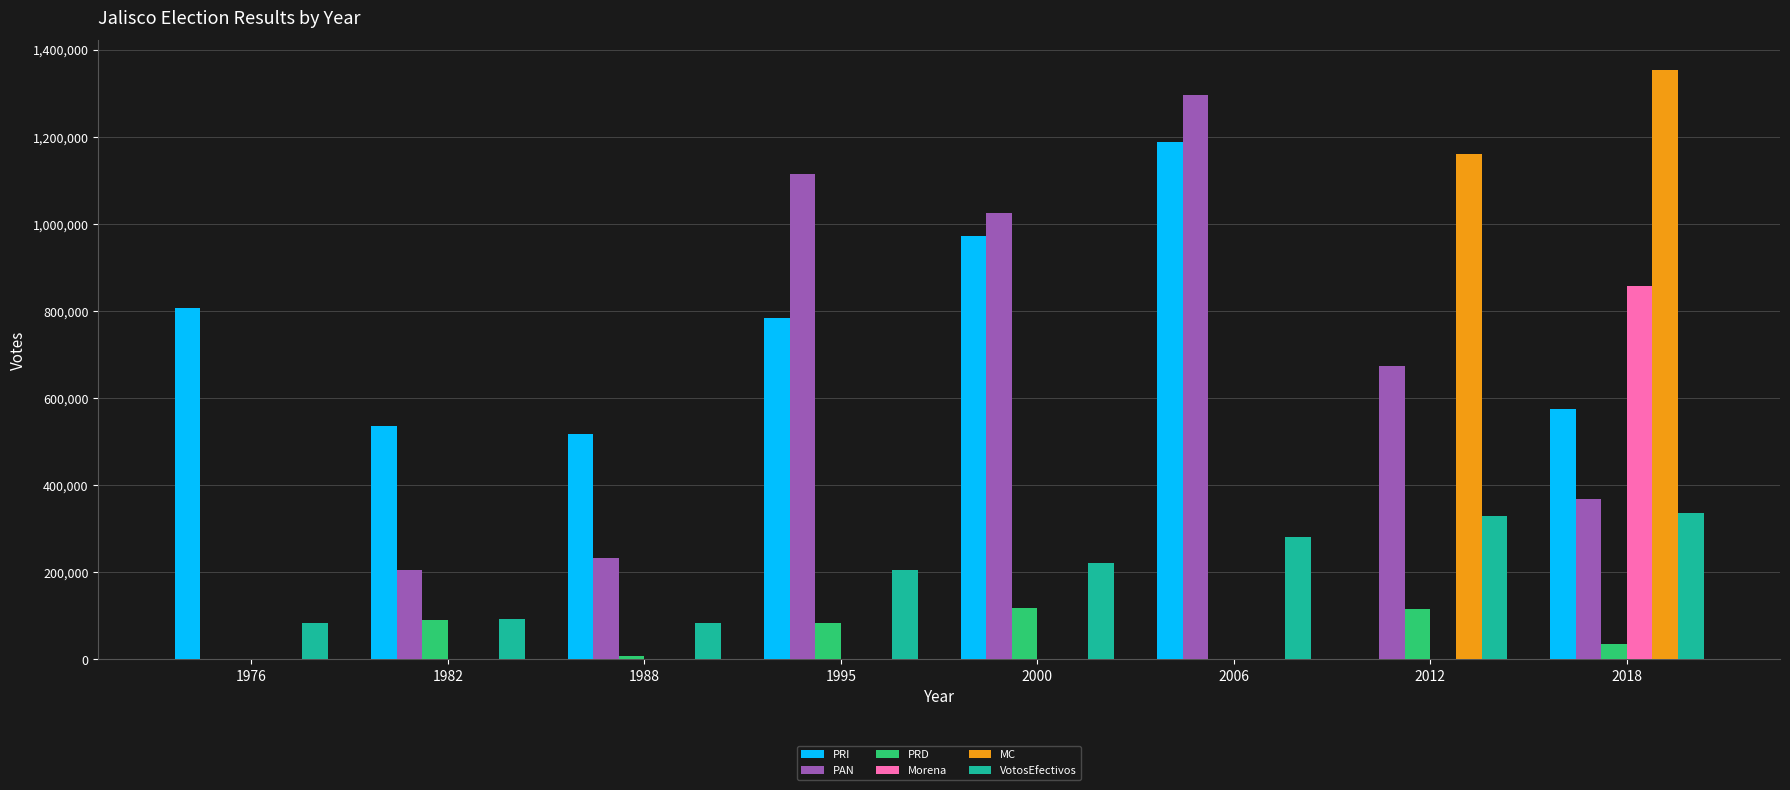

What is the total value across all series at 2006?

2765727.7